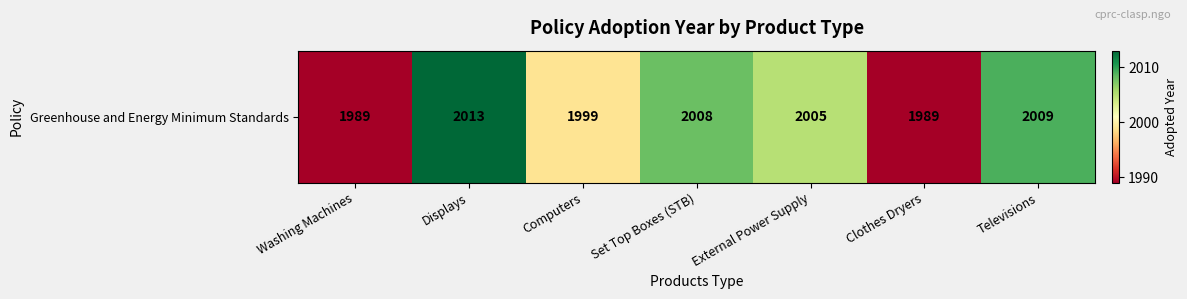

How many distinct data groups are displayed?

1